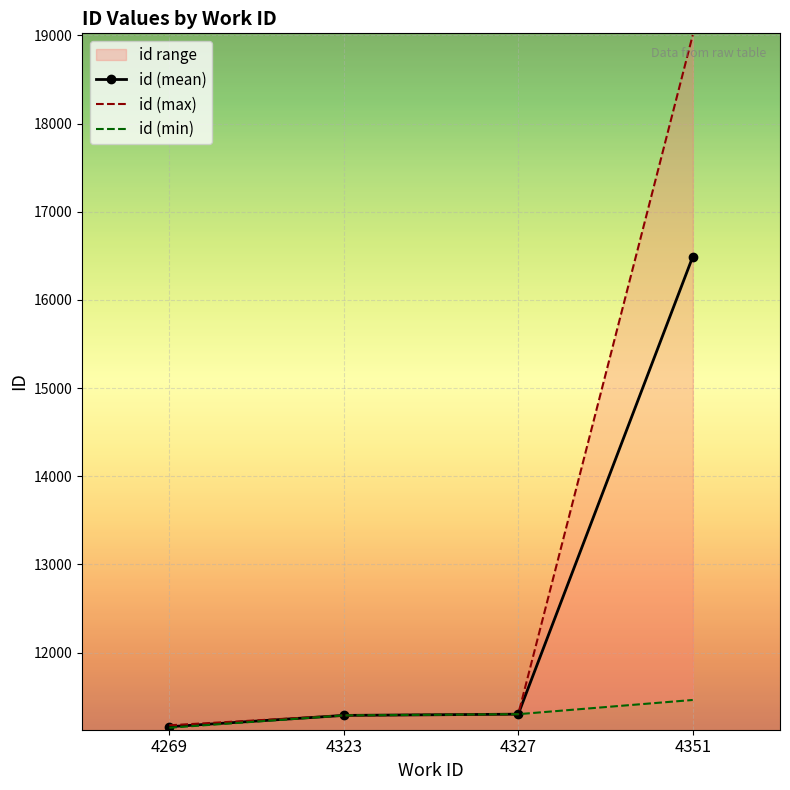

Rank the series at 4323 from lowest to highest value.

id (mean), id (max), id (min)